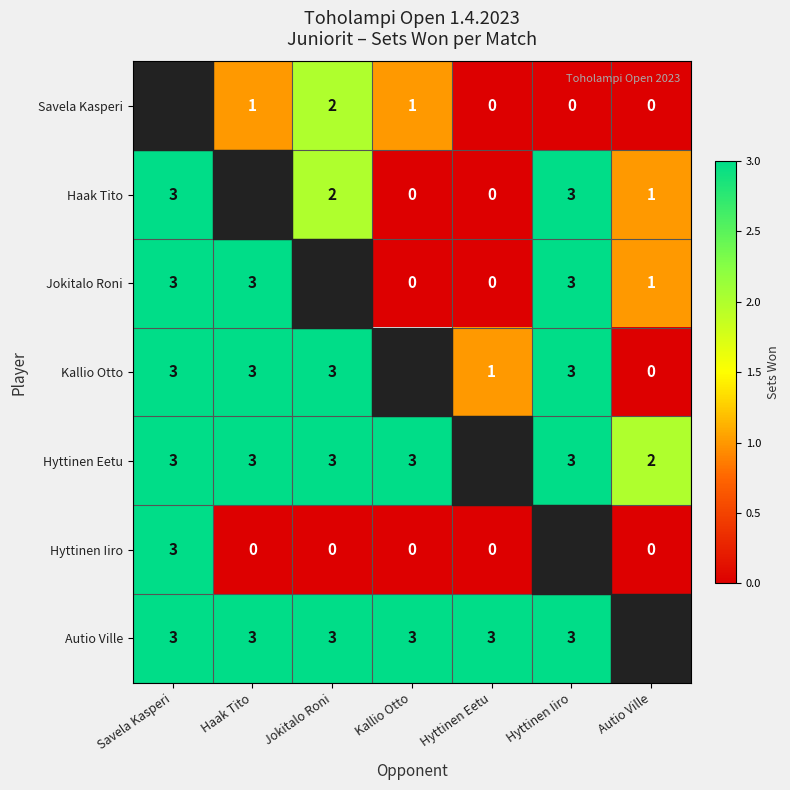

What is the difference between the Hyttinen Iiro values at Autio Ville and Savela Kasperi?

3